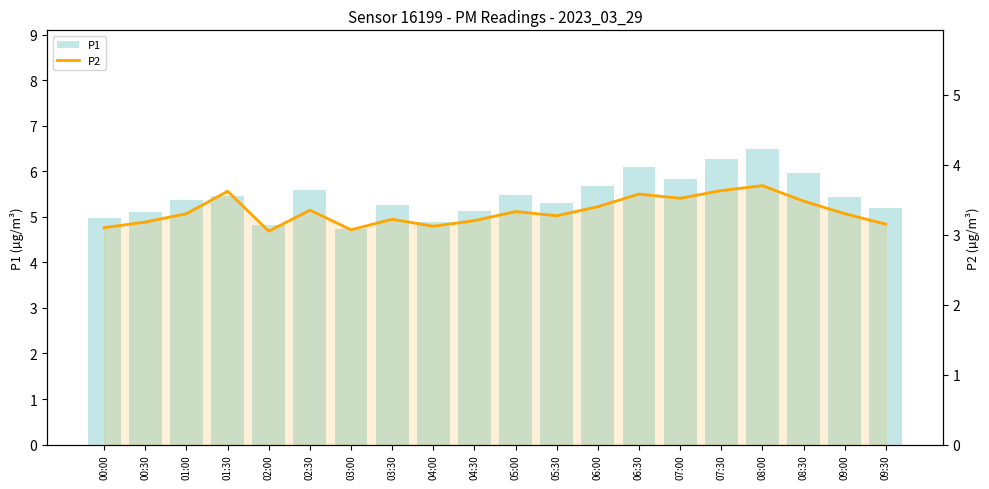

What is the sum of all P2 values?

66.6